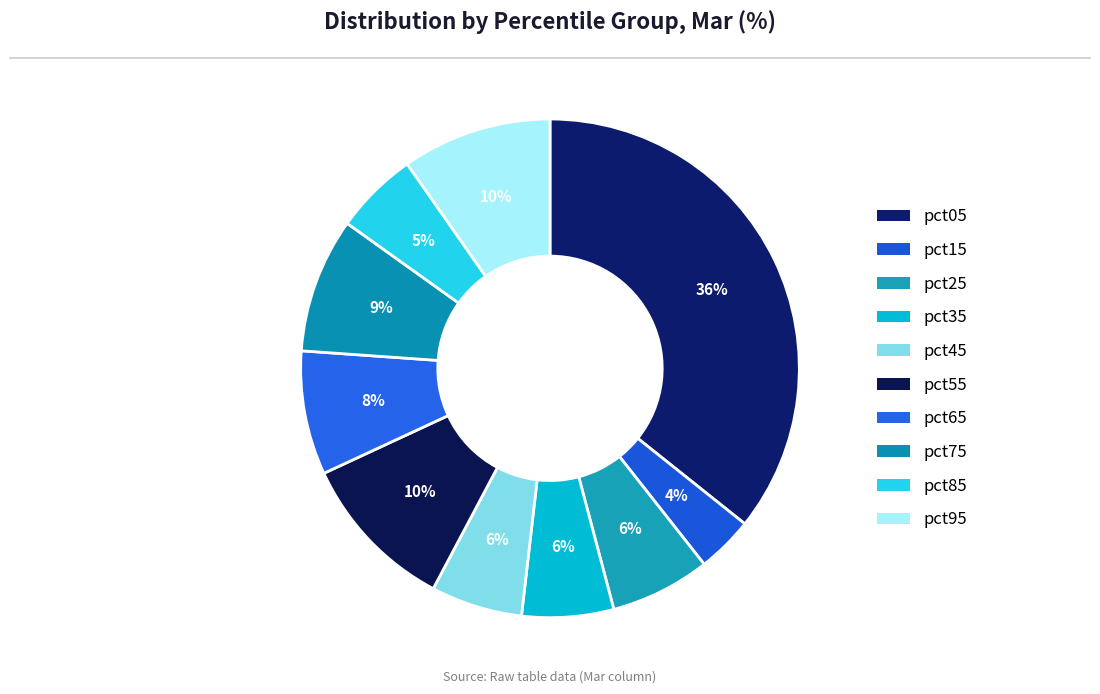

Does any single category account for the majority?

No